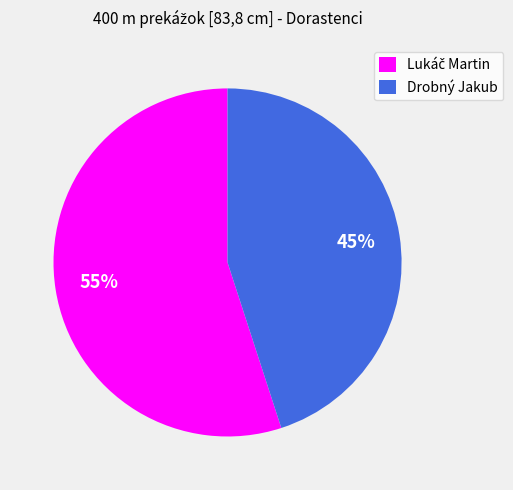

To the nearest percent, what portion does Drobný Jakub represent?

45%